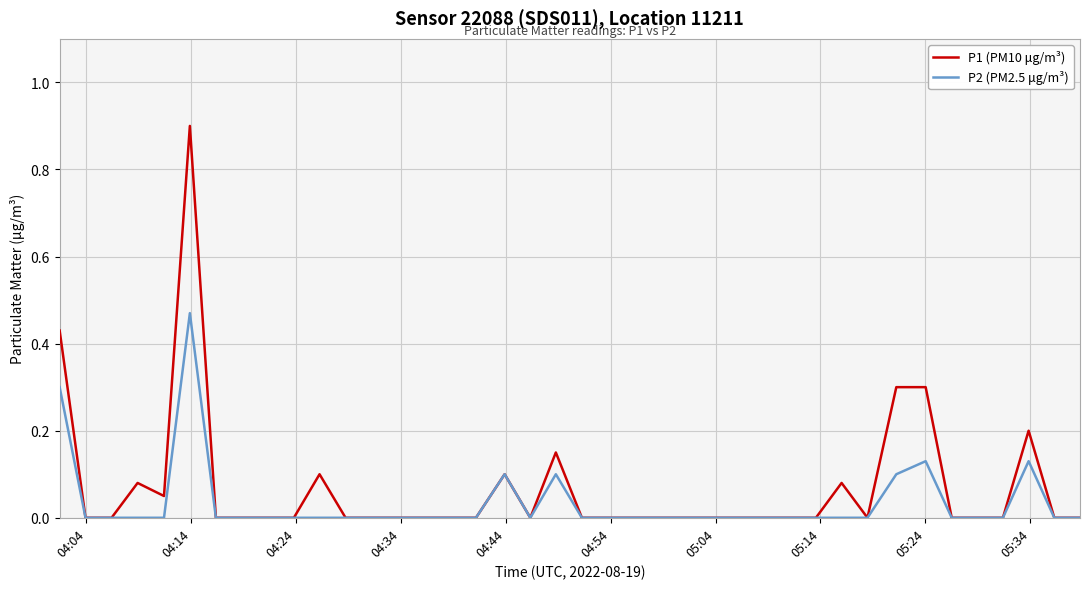

How many categories are shown in the chart?

40